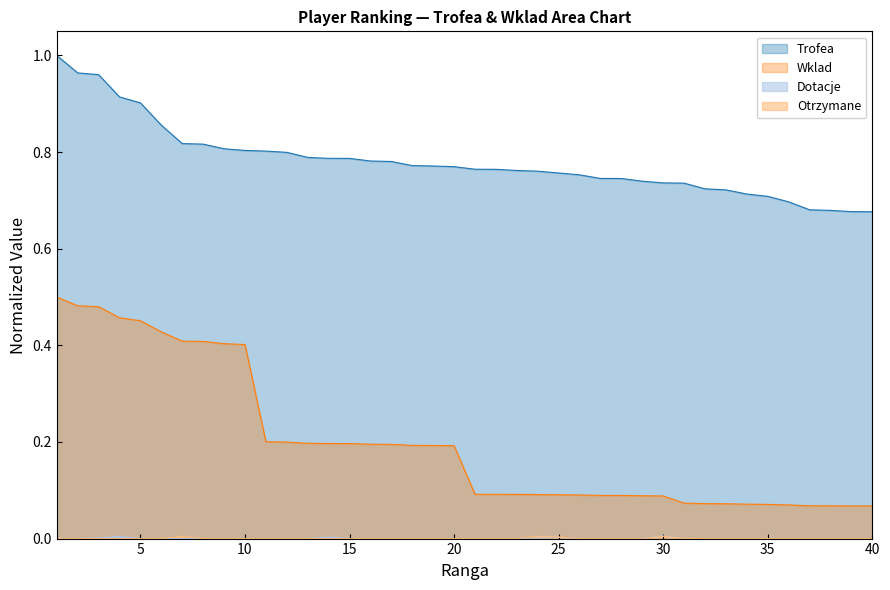

Which has a higher value, 24 or 8?

8